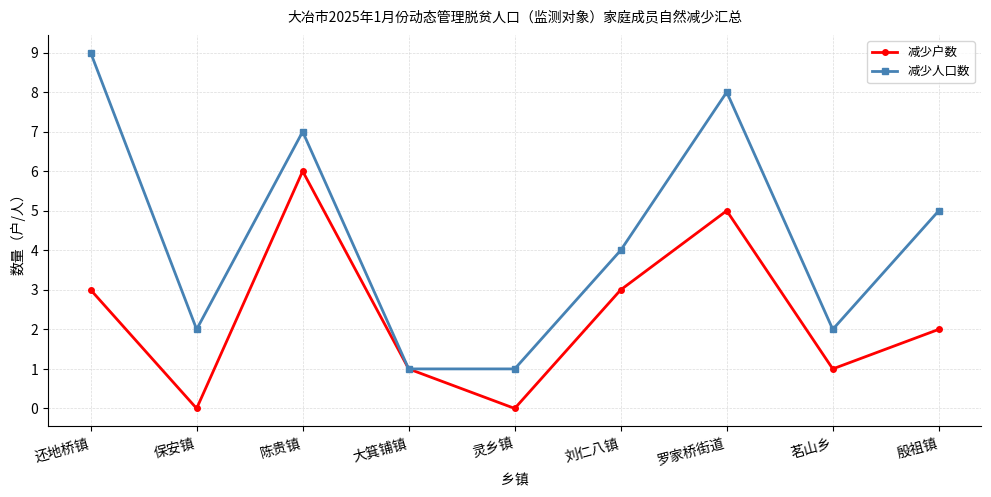

How many values in the 减少户数 series are below 2?

4